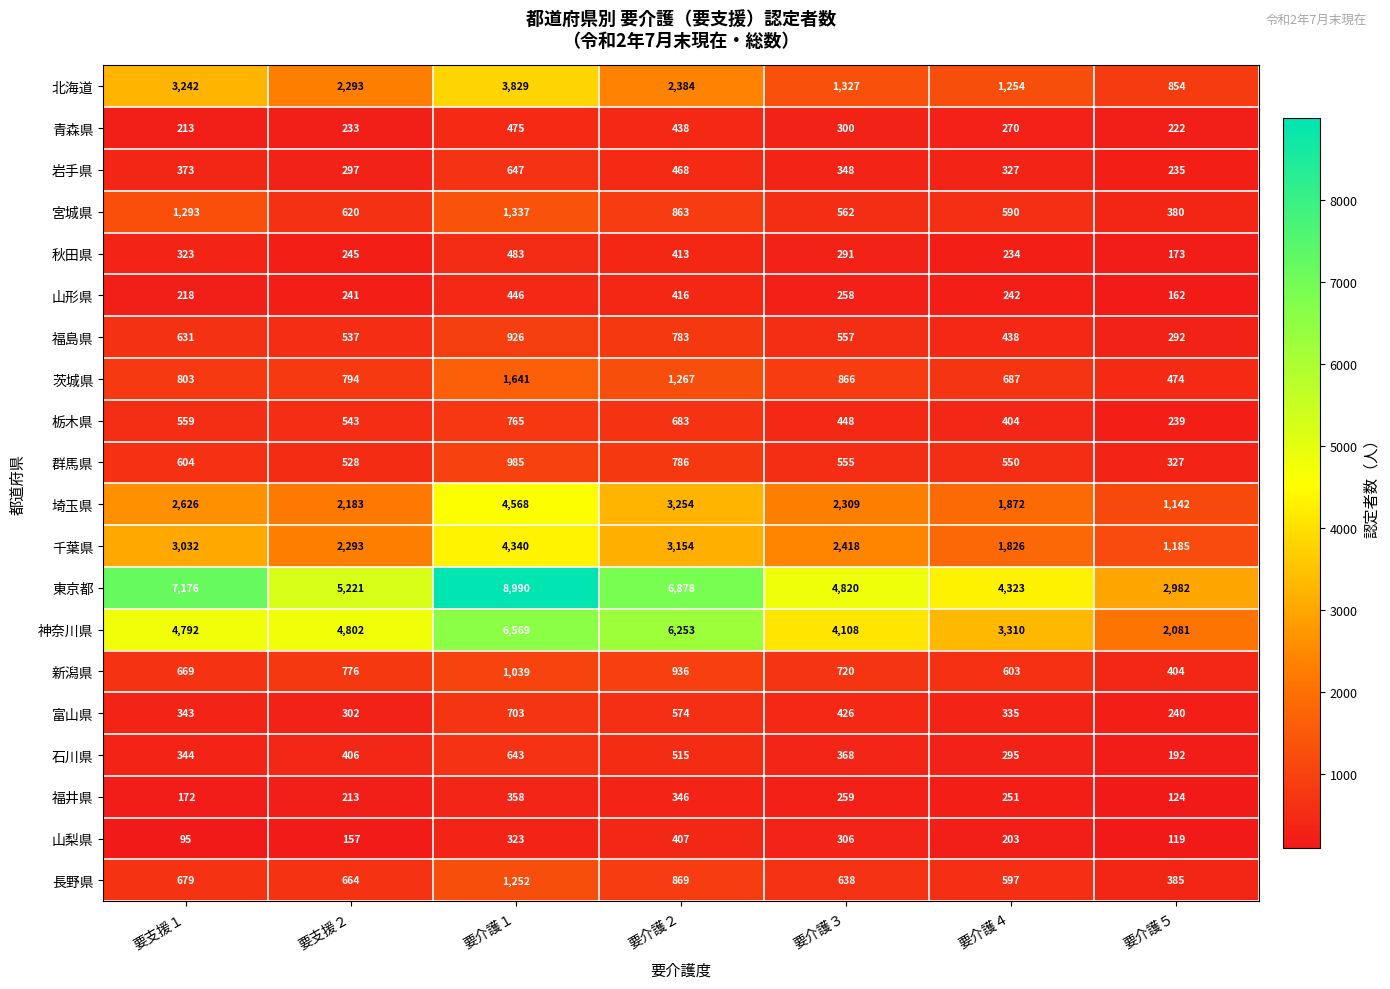

The 埼玉県 series shows 3581 at 要支援２. True or false?

False